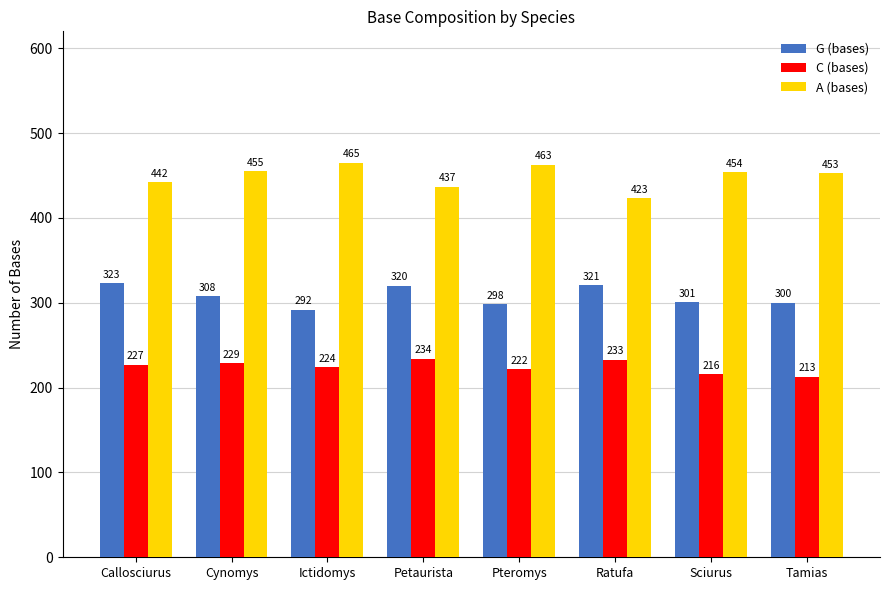

How many groups of bars are there?

8